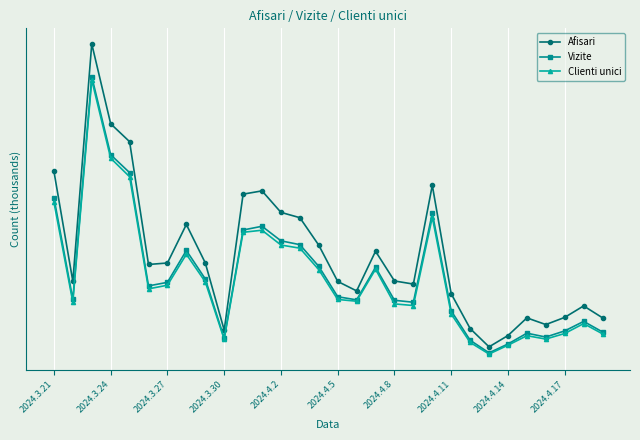

At which category does the chart reach its minimum across all series?

23